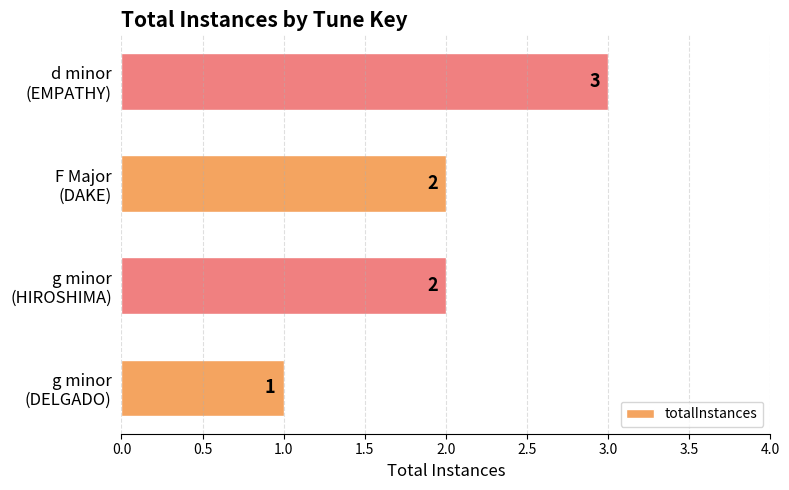

How many categories are shown in the chart?

4